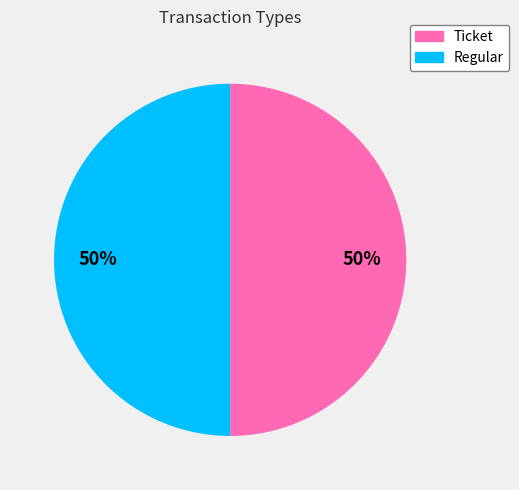

Approximately how many times larger is the value at Regular compared to Ticket?

1.0